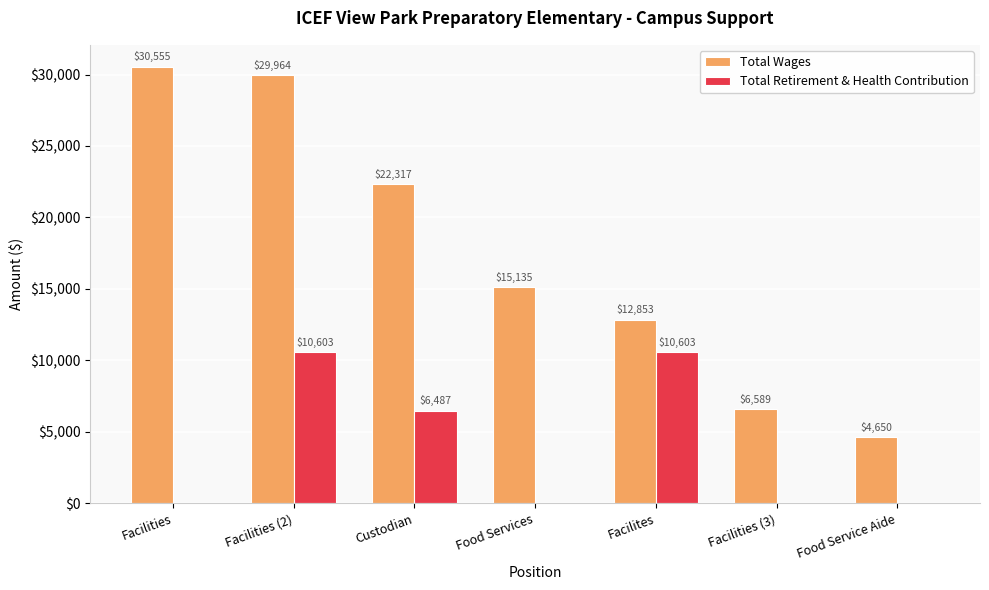

Which series has the largest range (max minus min)?

Total Wages